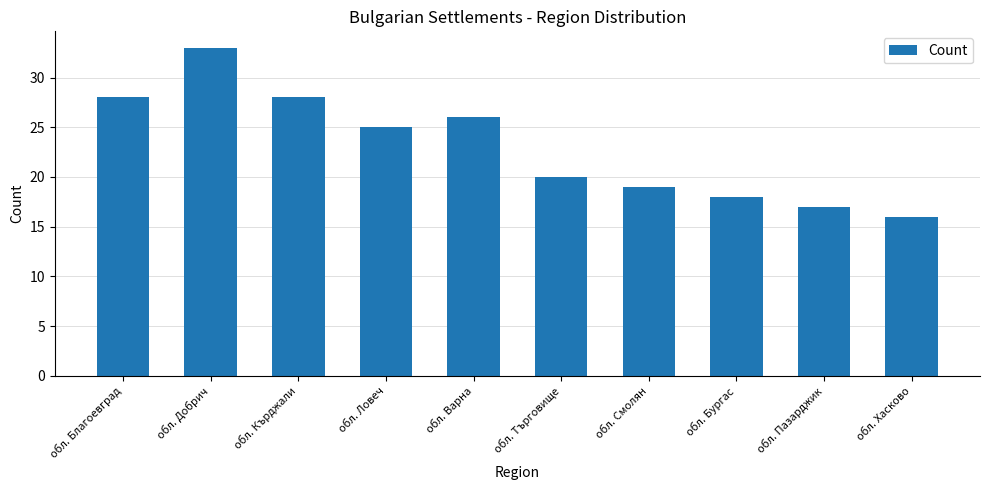

What is the label of the 6th bar from the right?

обл. Варна